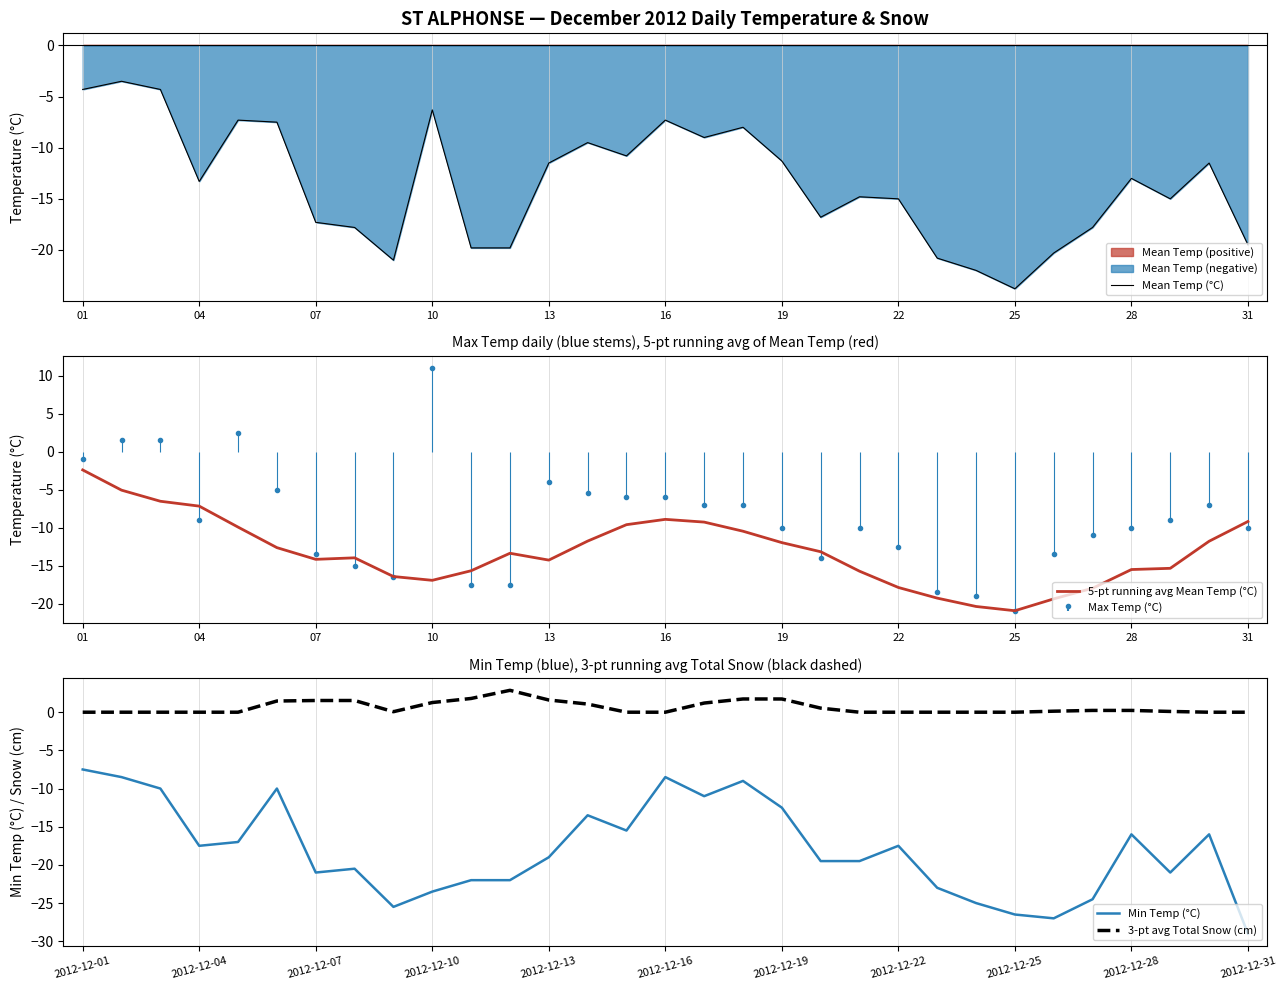

The value of Min Temp (°C) at 2012-12-31 is -7.5. True or false?

False